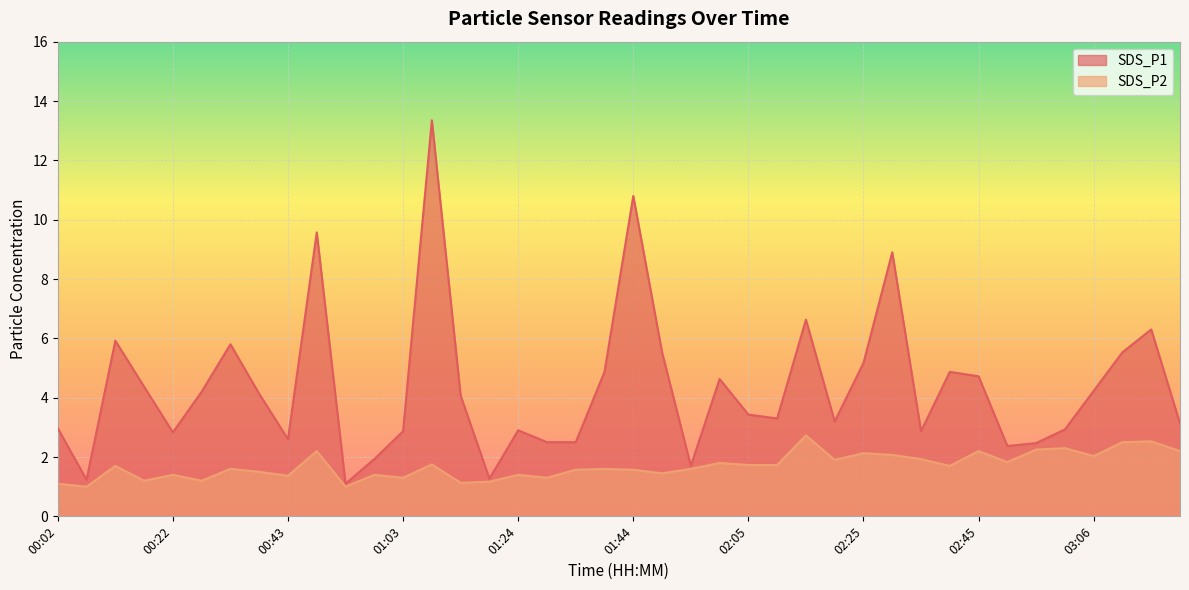

Rank the categories by SDS_P2 value from lowest to highest.

00:07, 00:53, 00:02, 01:14, 01:19, 00:17, 00:27, 01:03, 01:29, 00:43, 00:22, 00:58, 01:24, 01:49, 00:38, 01:34, 01:44, 00:33, 01:39, 01:54, 00:12, 02:40, 02:05, 02:10, 01:09, 02:00, 02:51, 02:20, 02:35, 03:06, 02:30, 02:25, 00:48, 02:45, 03:21, 02:56, 03:01, 03:11, 03:16, 02:15